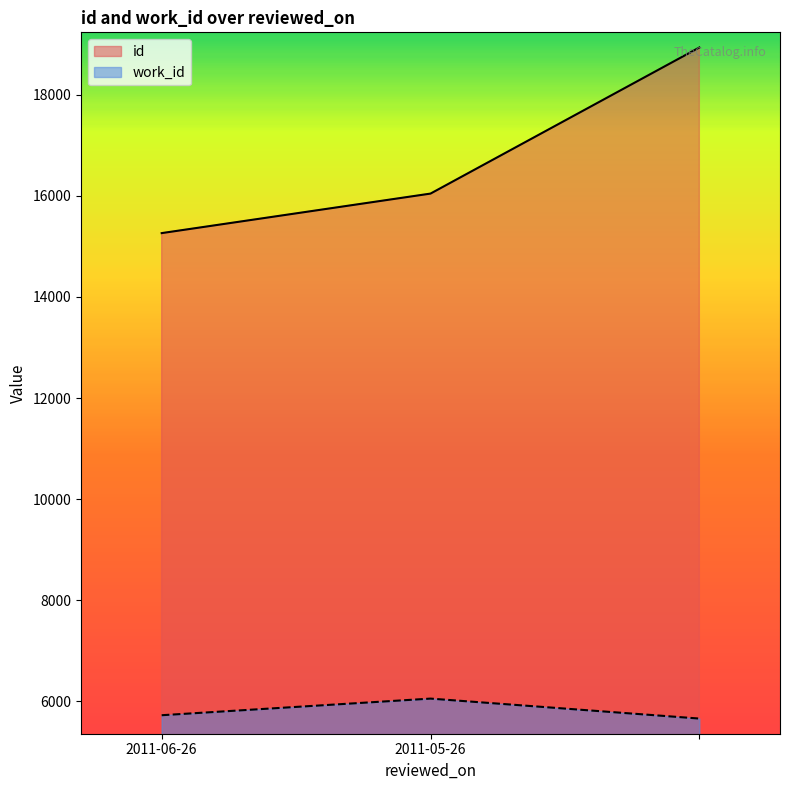

Is the value of id at 2011-05-26 greater than the value of work_id at ?

Yes